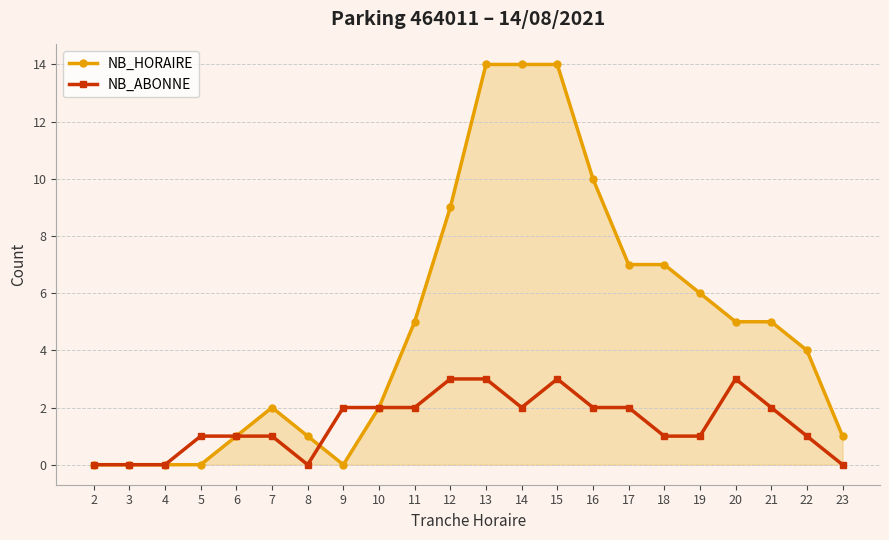

Which series has the widest spread of values?

NB_HORAIRE